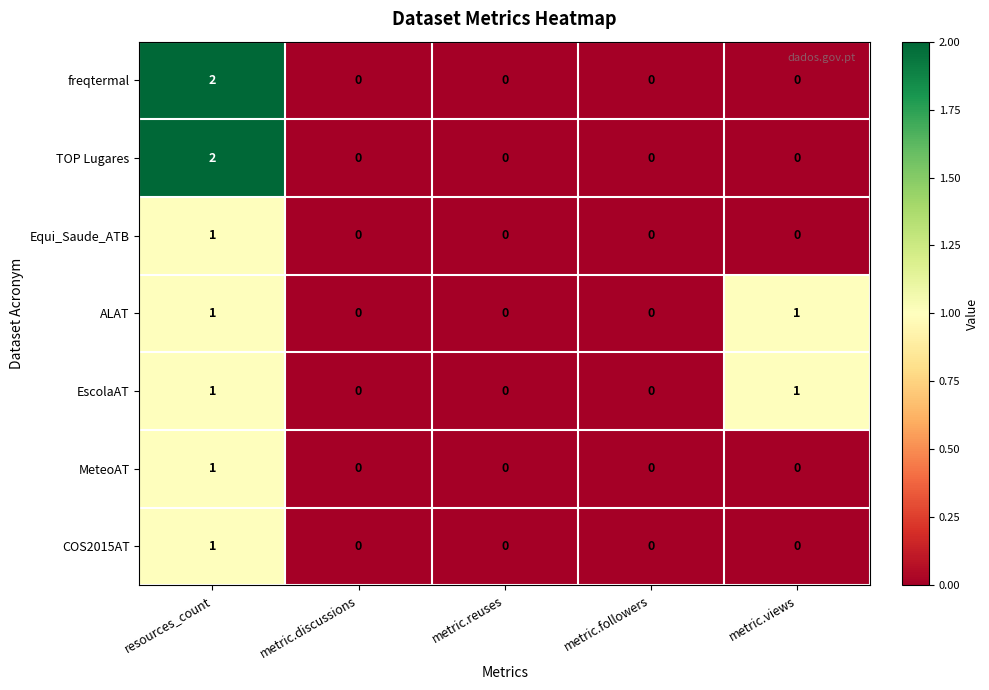

How many values in the EscolaAT series exceed 0?

2